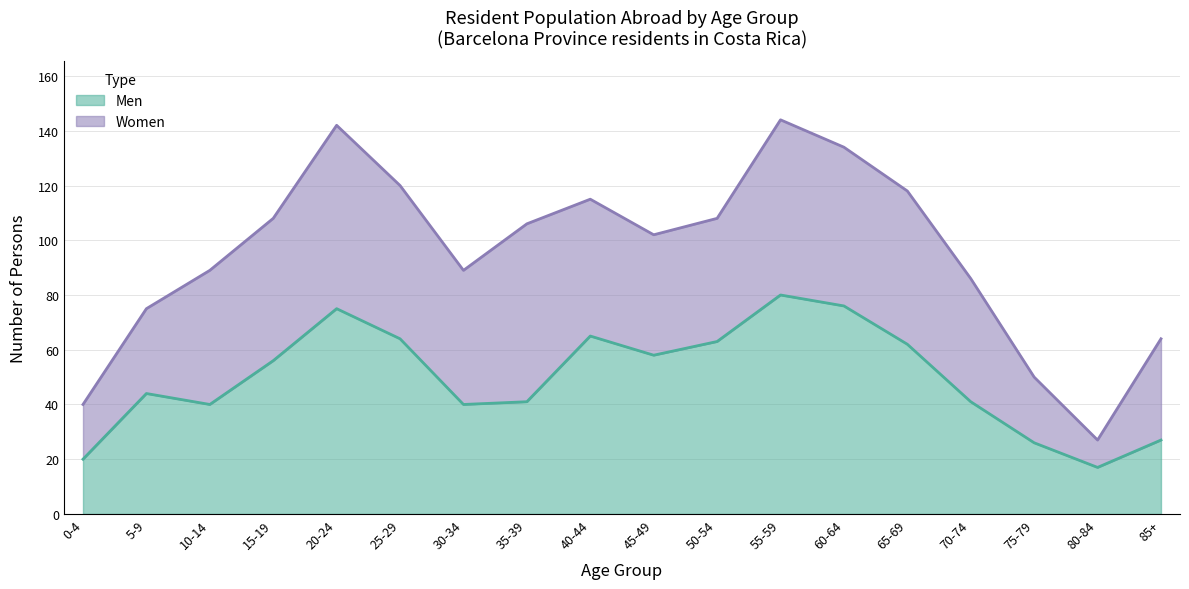

Is it true that the value at 25-29 is 64?

True